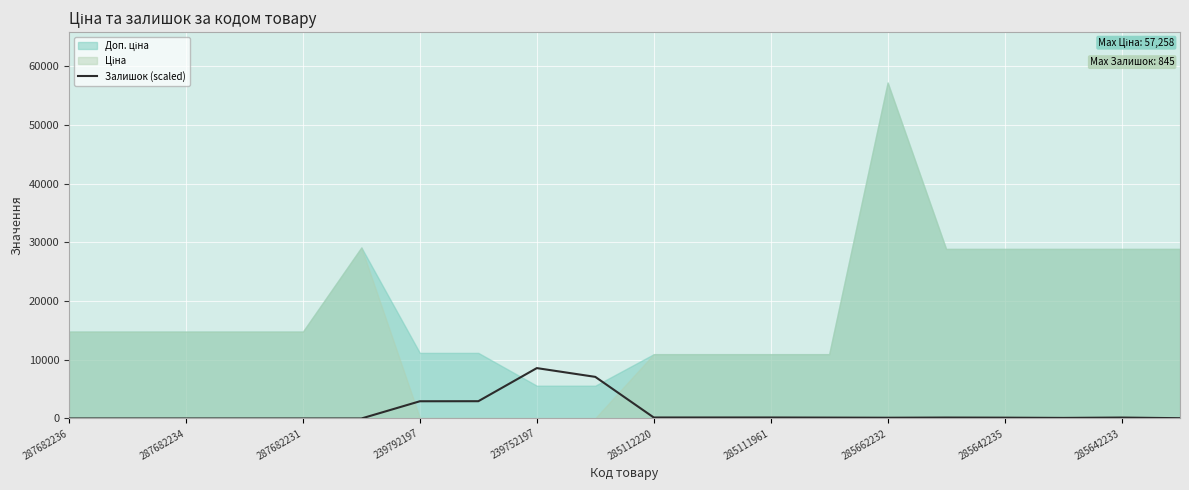

Which category has the lowest value across all series?

287682236